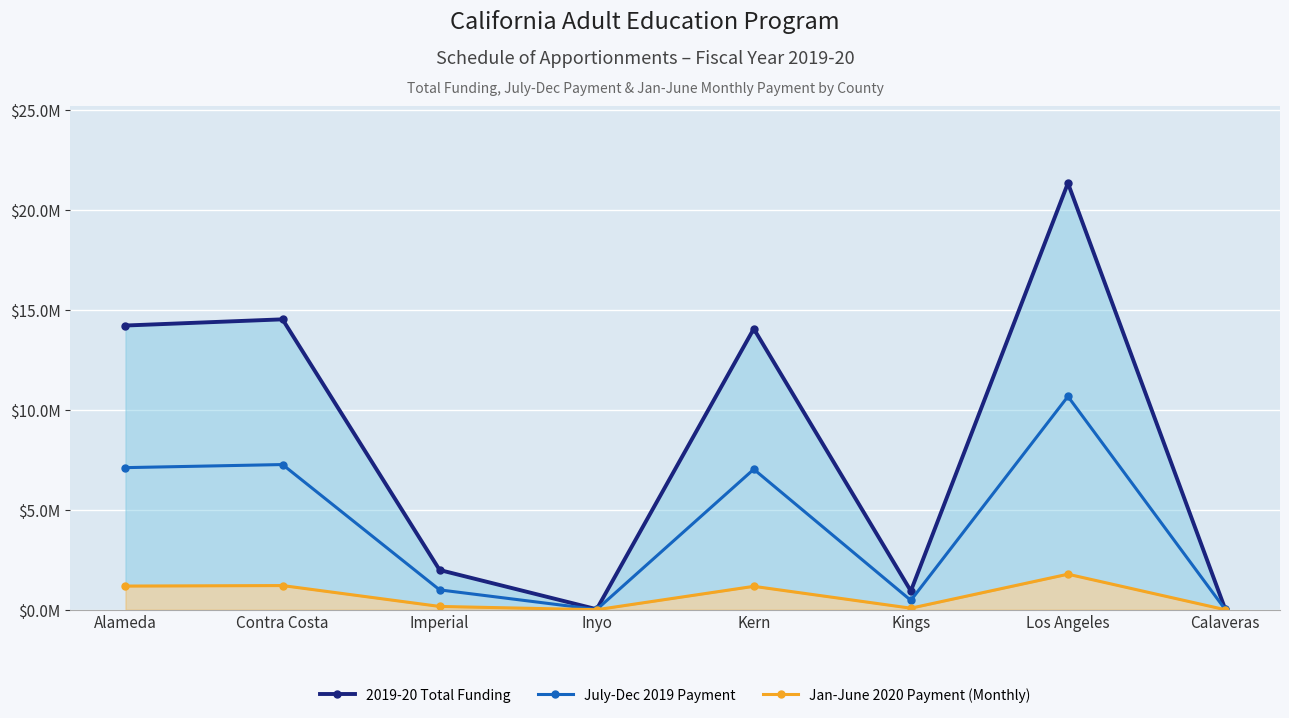

Where is the first local minimum for July-Dec 2019 Payment?

Inyo